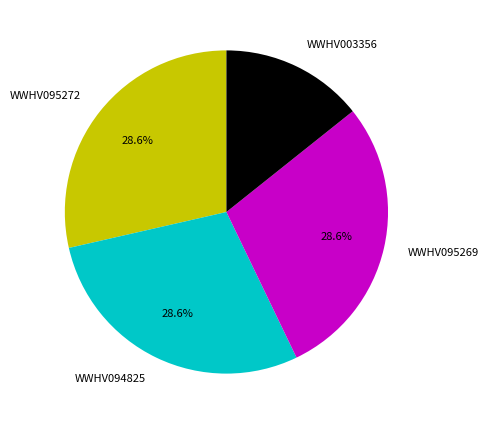

What is the ratio of the value at WWHV095269 to the value at WWHV095272?

1.0